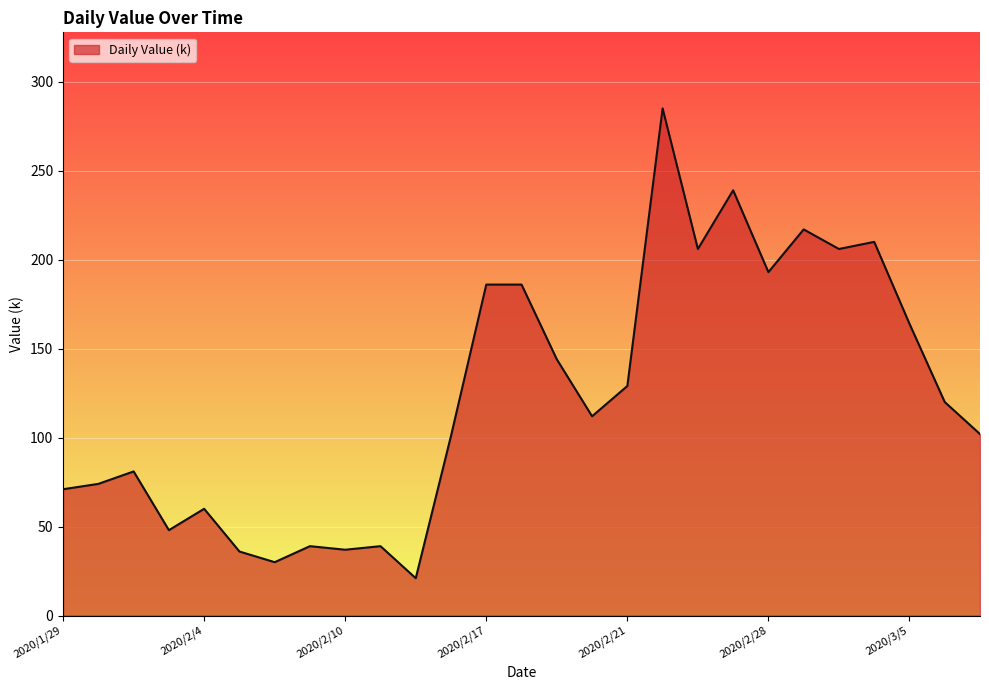

What is the minimum value shown in the chart?

21